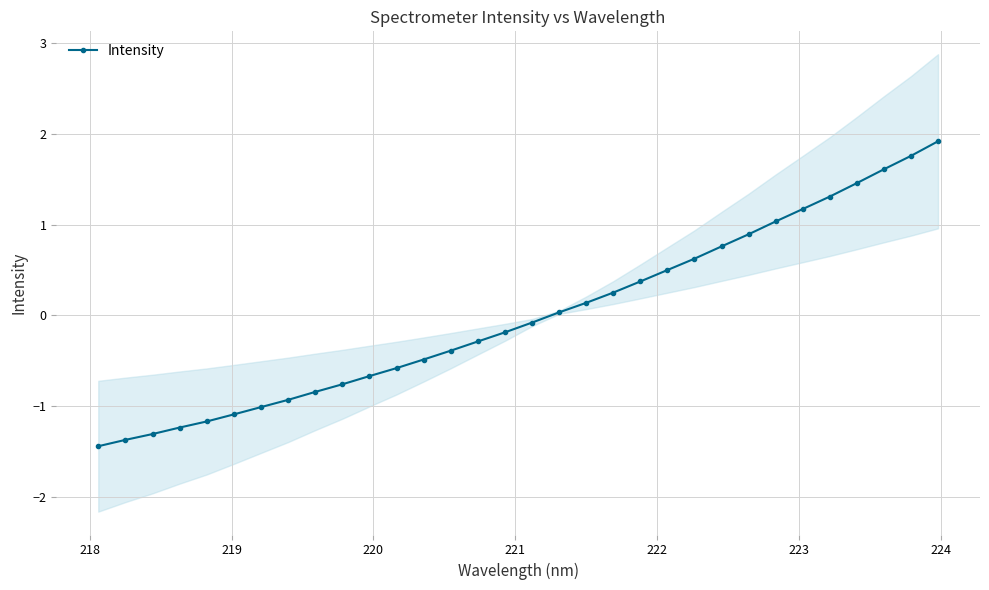

What is the difference between the maximum and second lowest values?

3.3